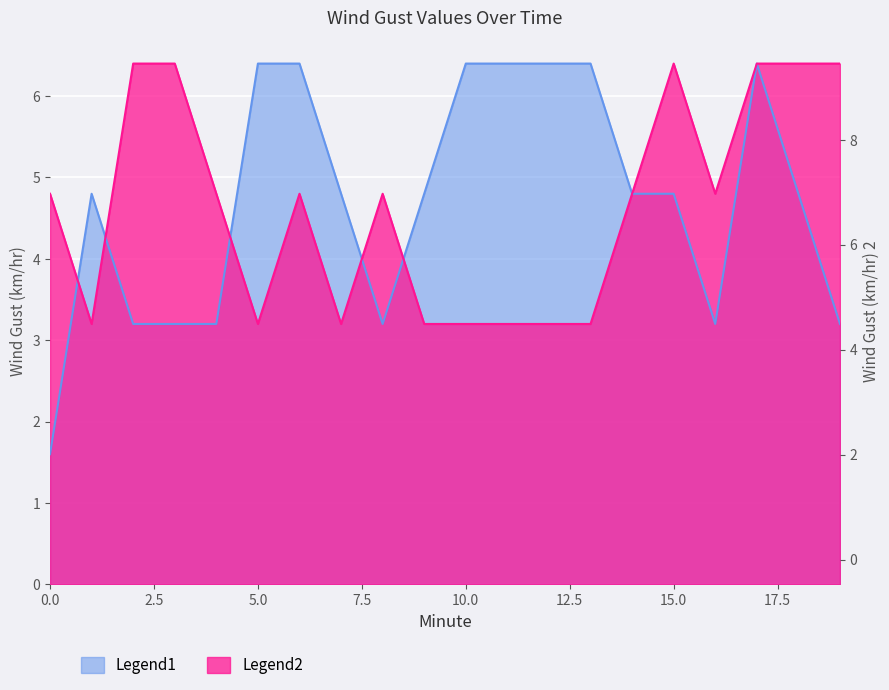

What is the difference between the Legend2 values at 12 and 8?

1.6